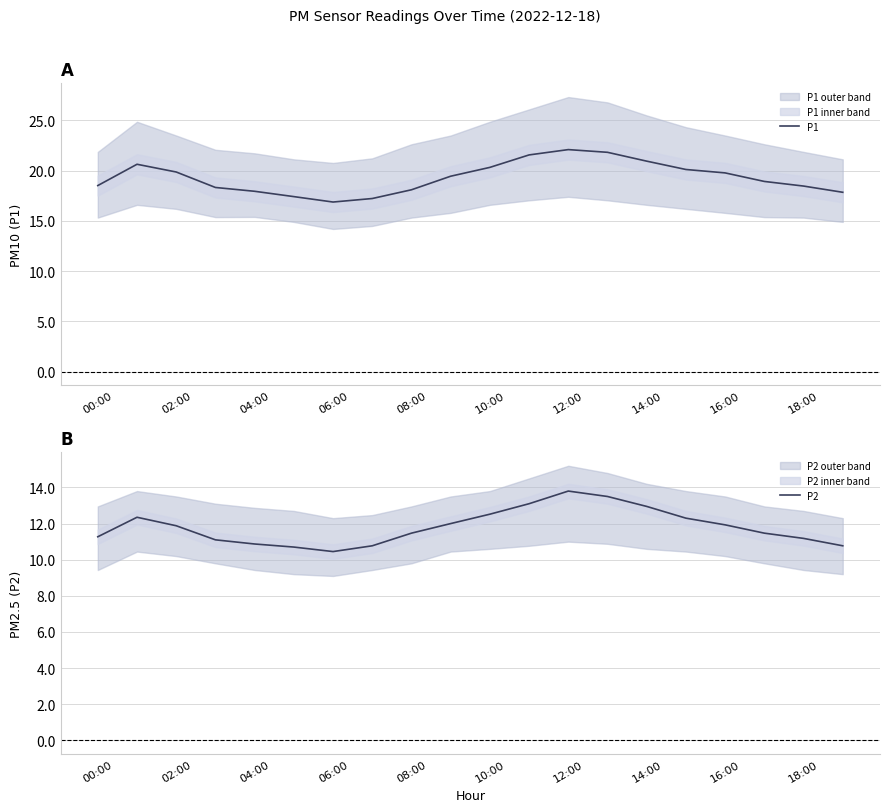

At which category does P1 reach its first local valley?

06:00